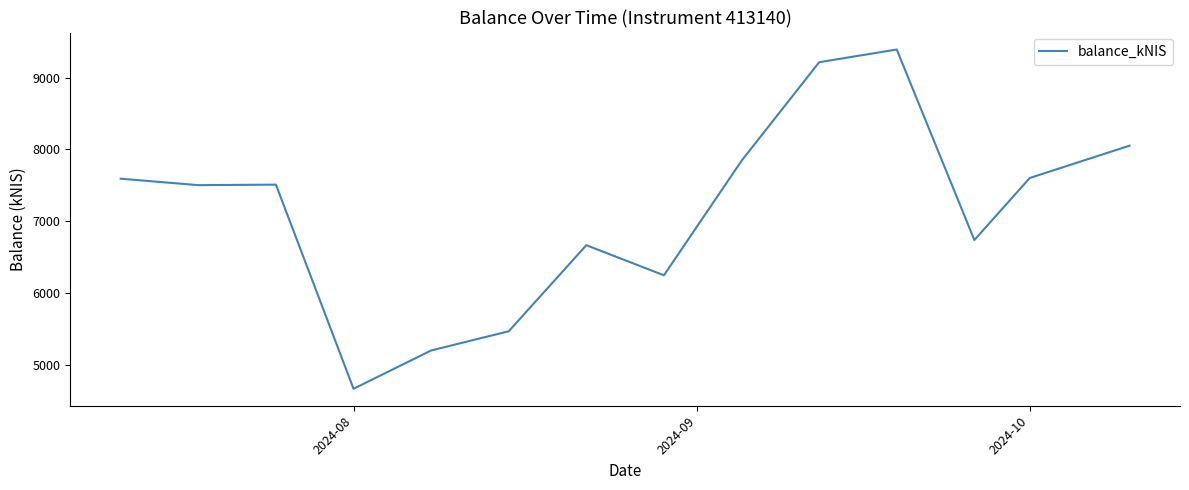

What is the greatest value displayed?

9391.0